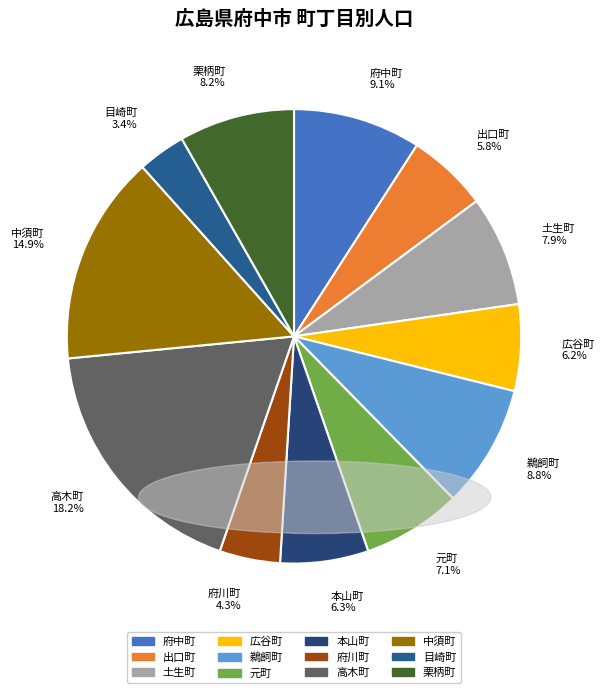

Is 栗柄町 the majority of the pie?

No